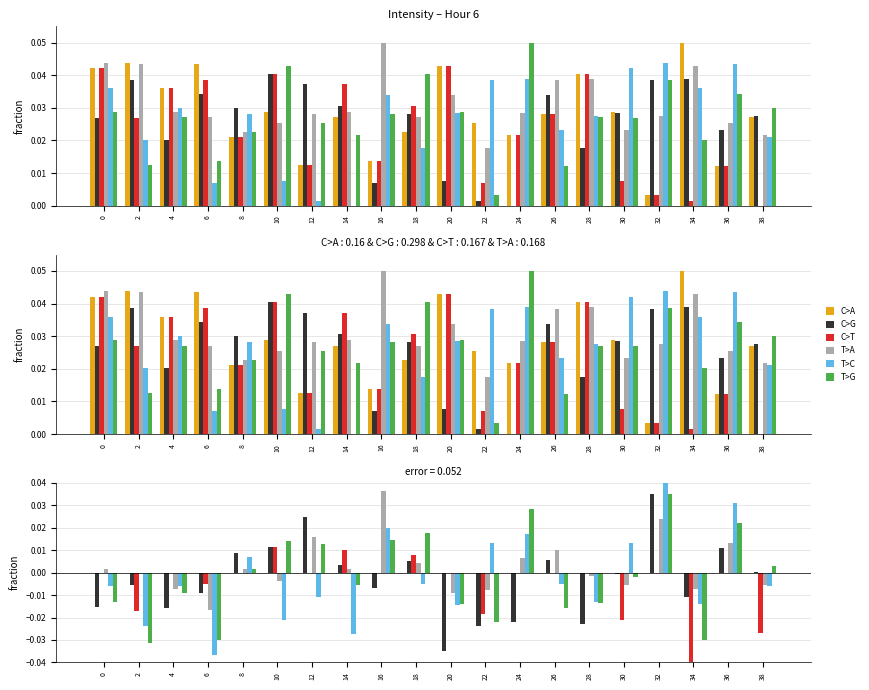

Which category has the lowest value in the C>G series?

20